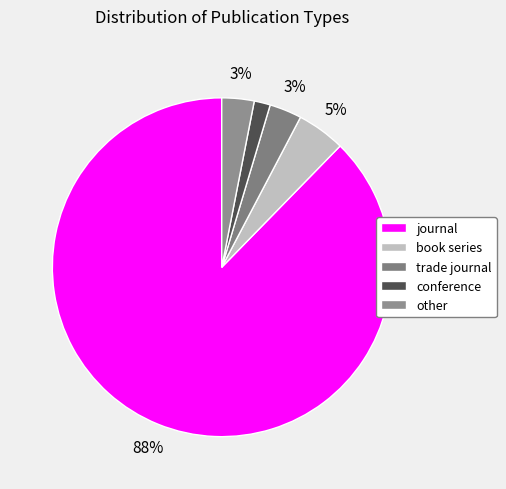

To the nearest percent, what is the combined percentage of conference and journal?

89%